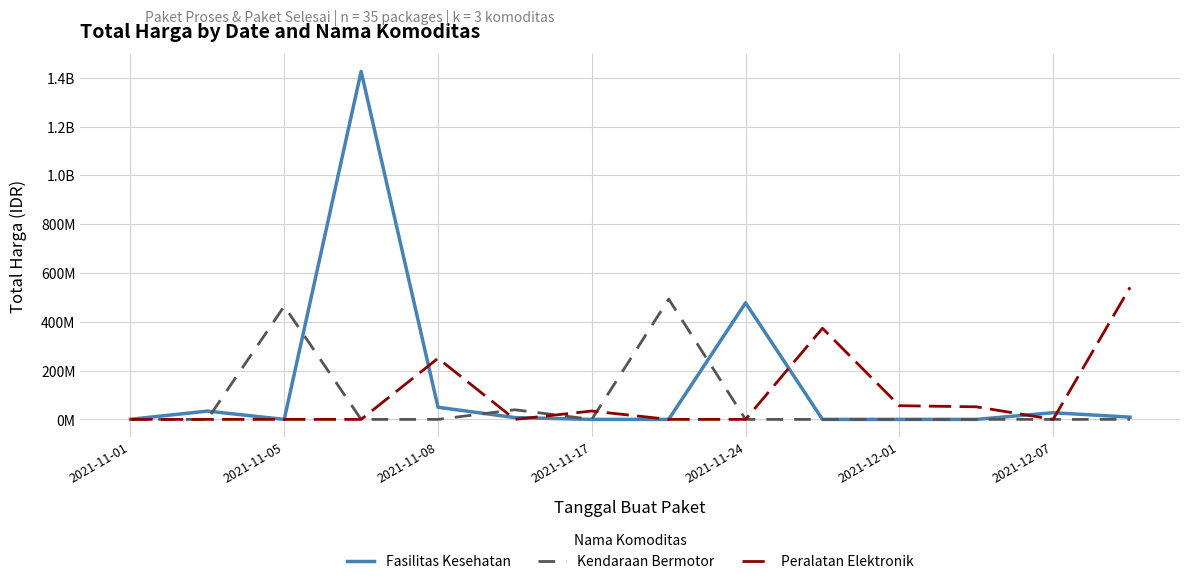

What is the sum of all Fasilitas Kesehatan values?

2031524780